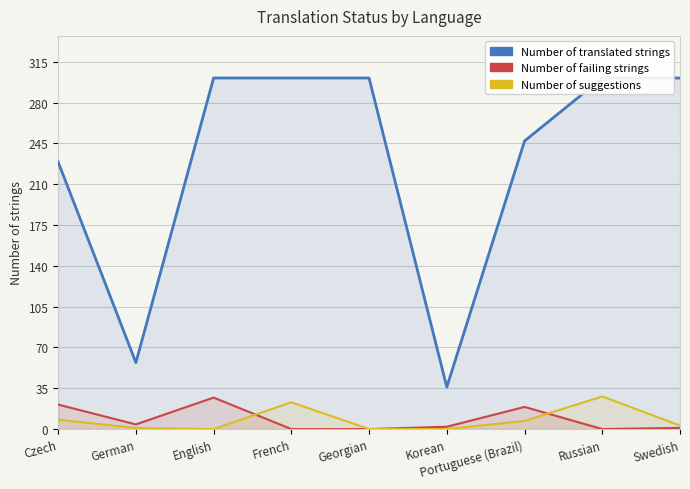

Reading left to right, what are all the values shown in this chart?

translated: 229	57	301	301	301	36	247	301	301
failing: 21	4	27	0	0	2	19	0	1
suggestions: 8	1	0	23	0	0	7	28	3